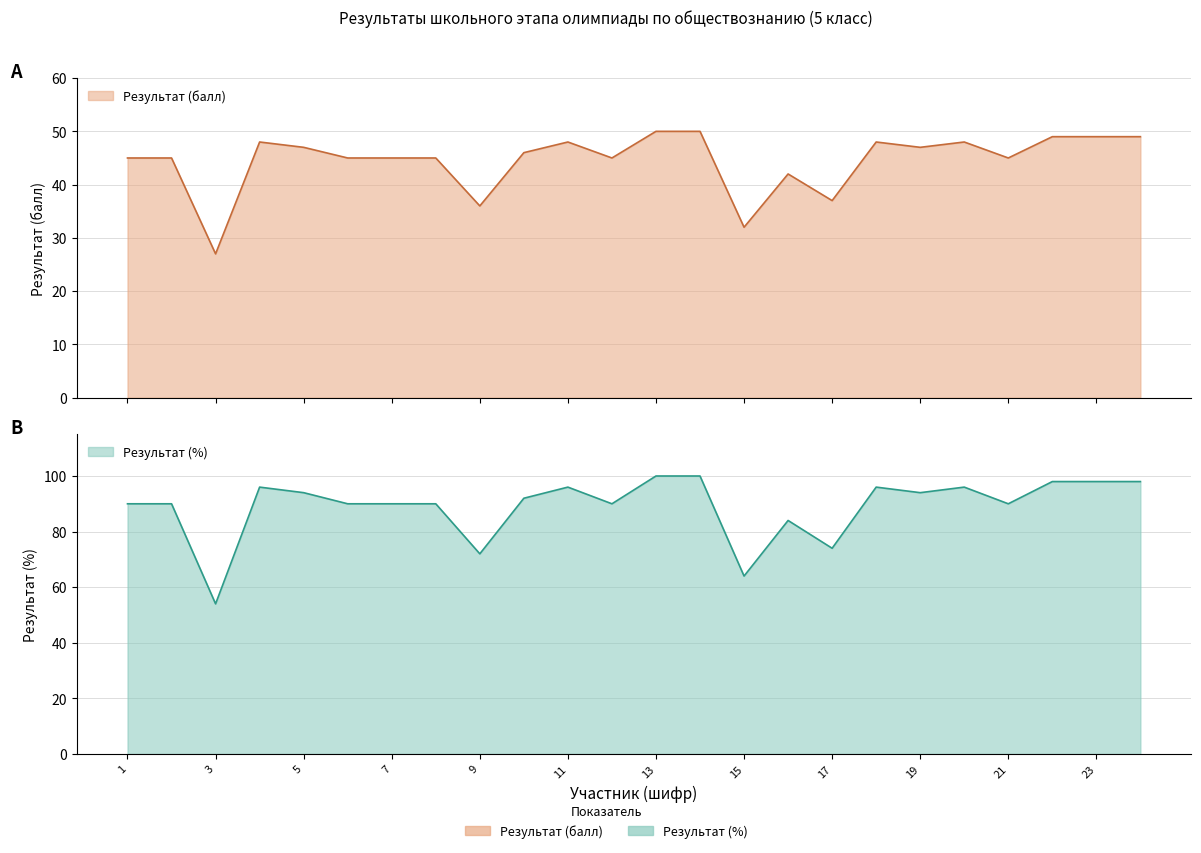

True or false: Результат (%) has a value of 61 at 6.

False